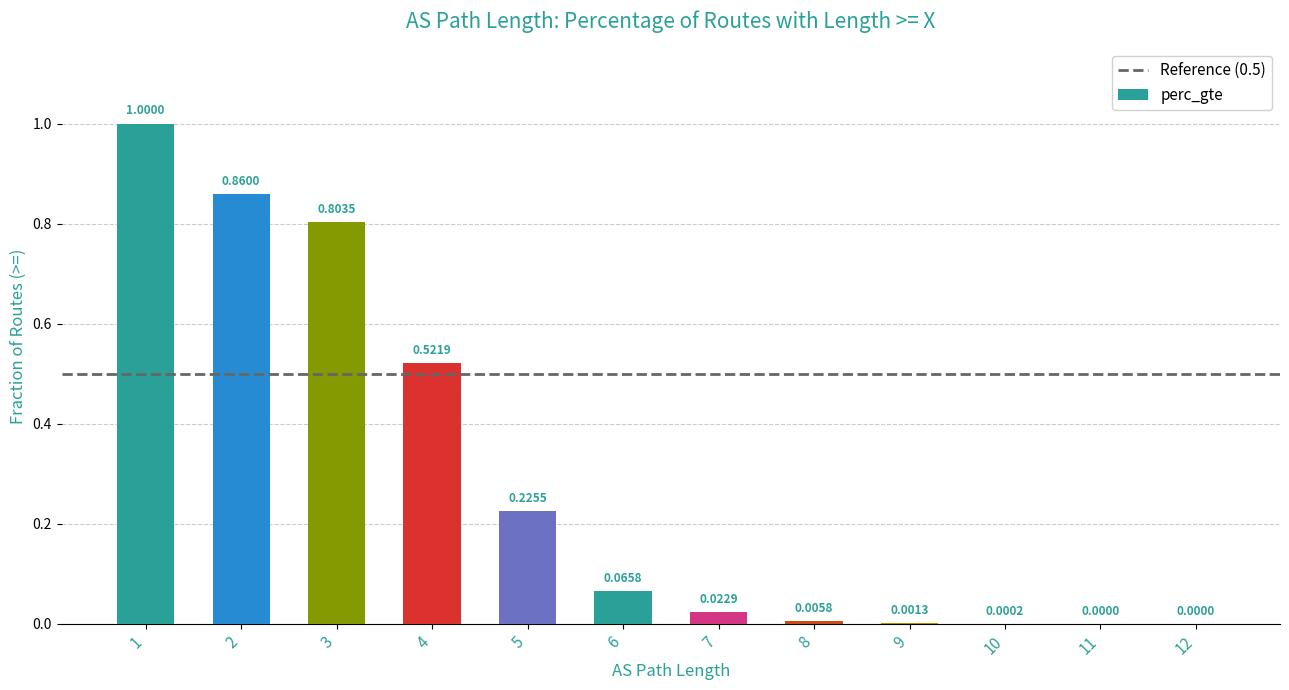

What is the change in value from 1 to 11?

-1.0